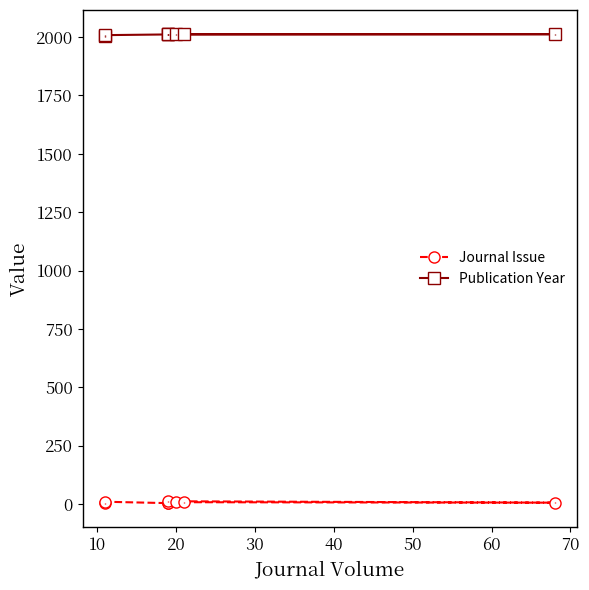

Rank the series by their maximum value, from lowest to highest.

Journal Issue, Publication Year